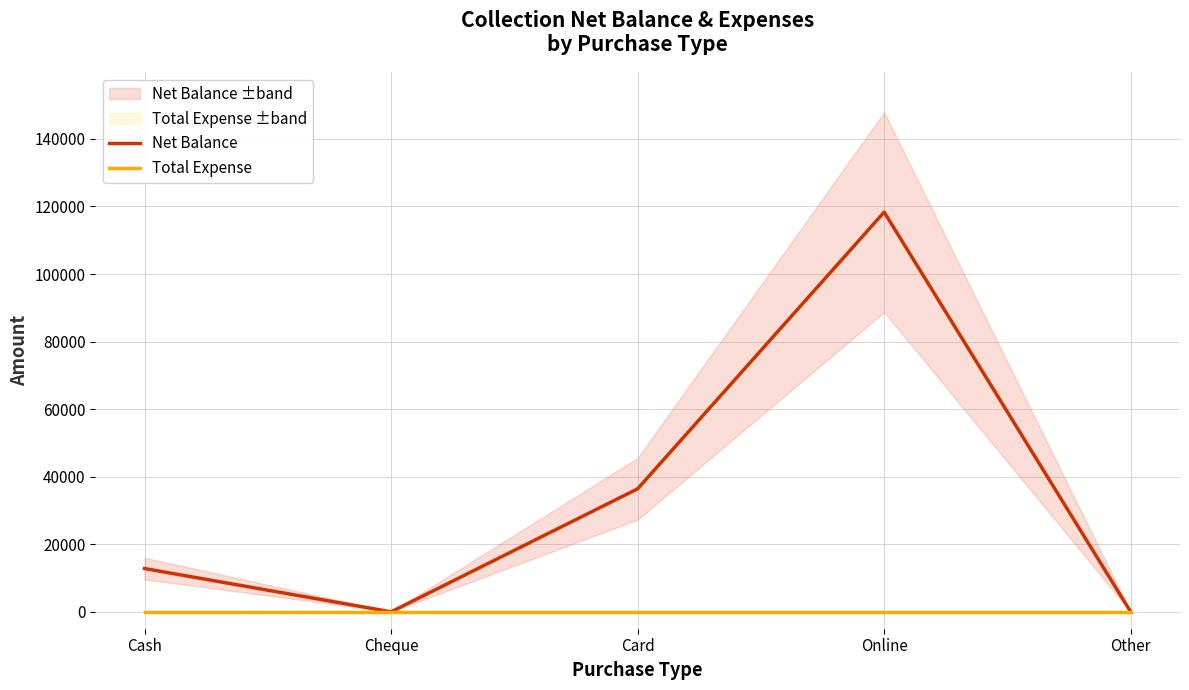

Reading right to left, what are all the values shown in this chart?

Net Balance: 0	118330	36420	0	12812
Total Expense: 0	0	0	0	0